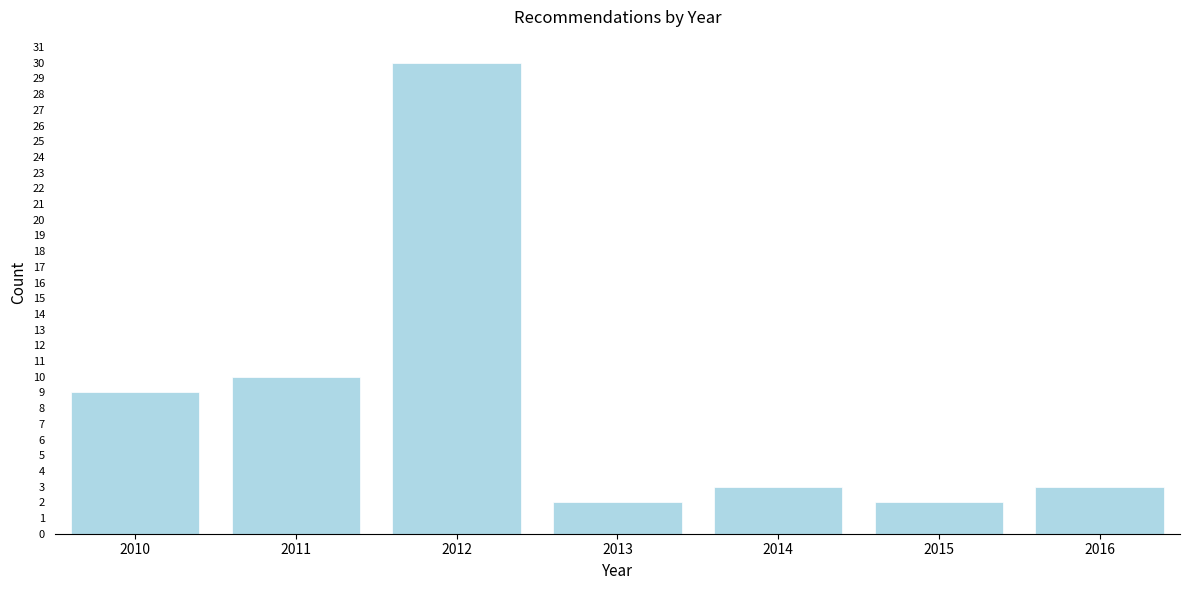

Reading left to right, list all the values displayed in this chart.

2010=9	2011=10	2012=30	2013=2	2014=3	2015=2	2016=3